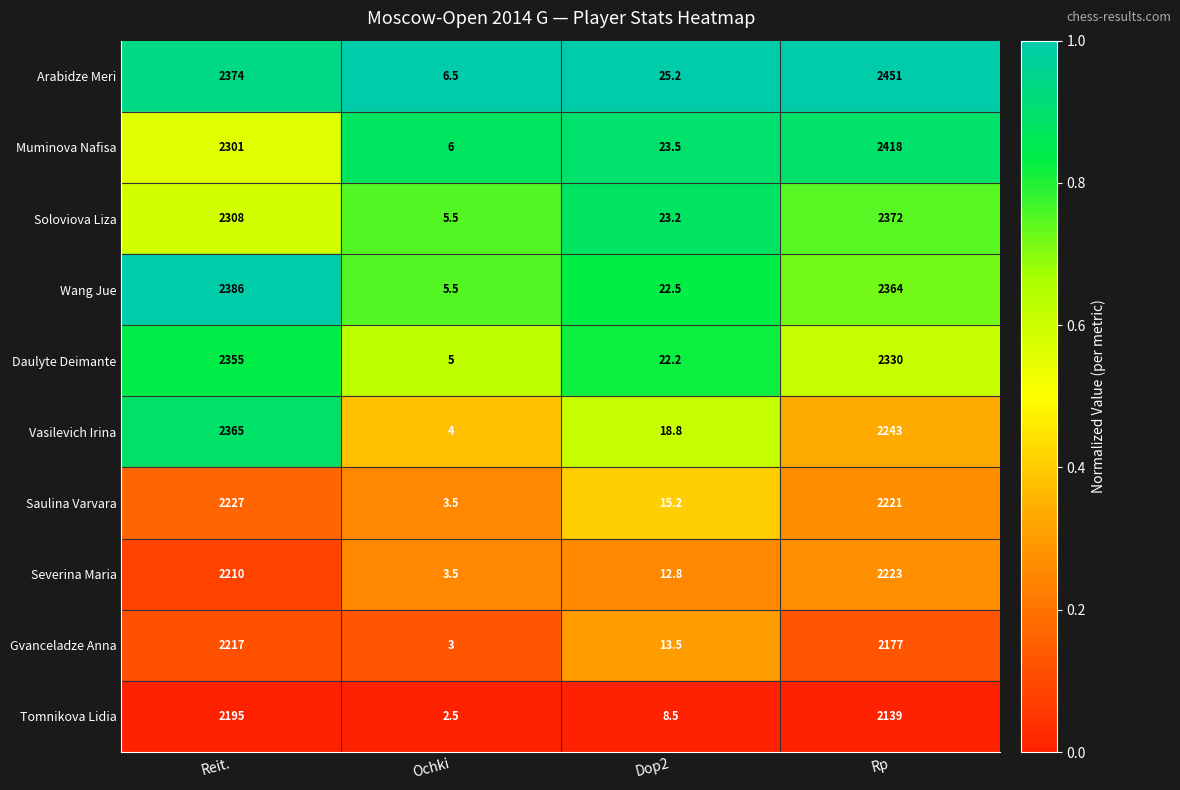

Where does the Saulina Varvara series first go above 2221?

Reit.